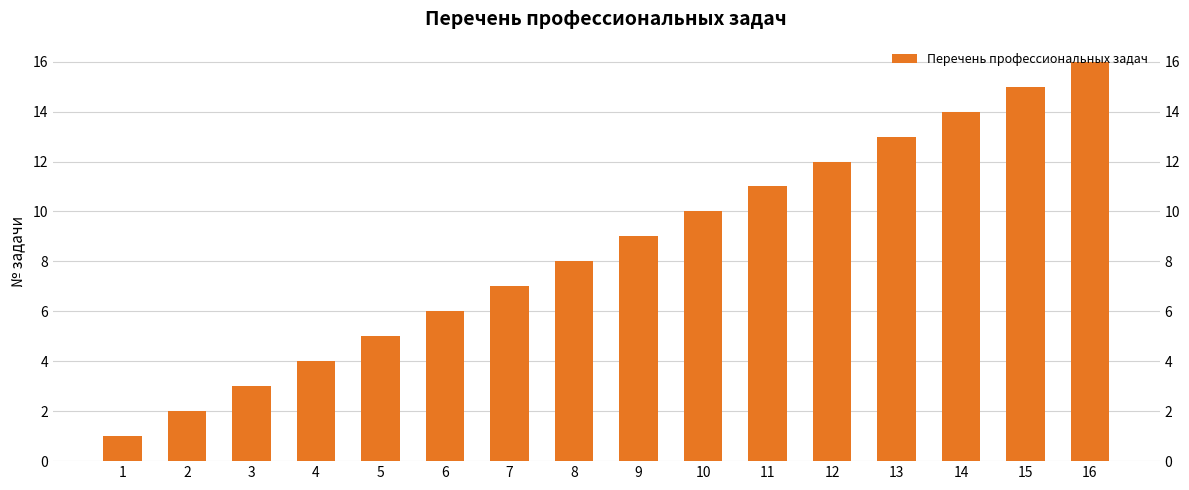

What is the maximum value shown in the chart?

16